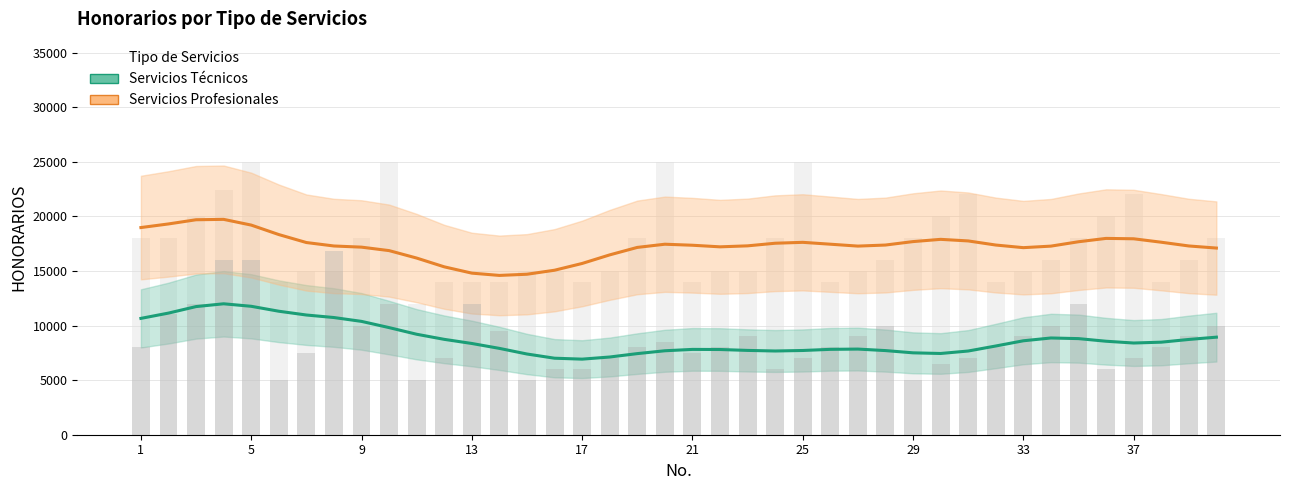

Where does the Servicios Técnicos series first go above 8398?

1